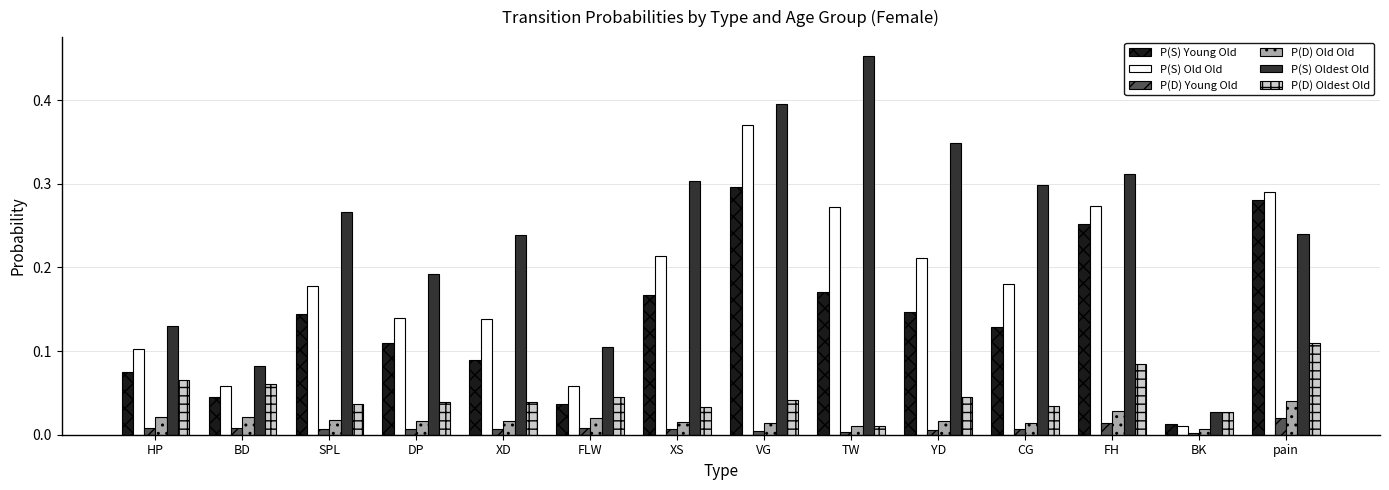

At which label does P(S) Oldest Old reach its minimum?

BK